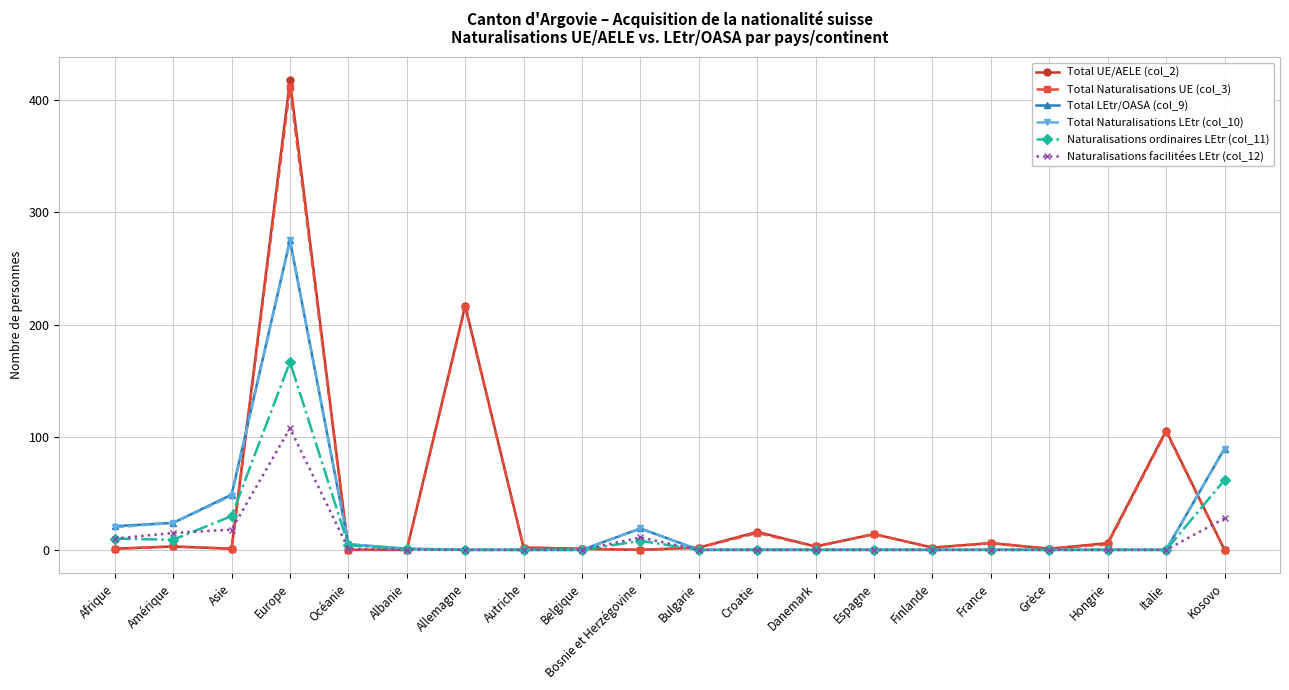

Which category has the highest value across all series?

Europe